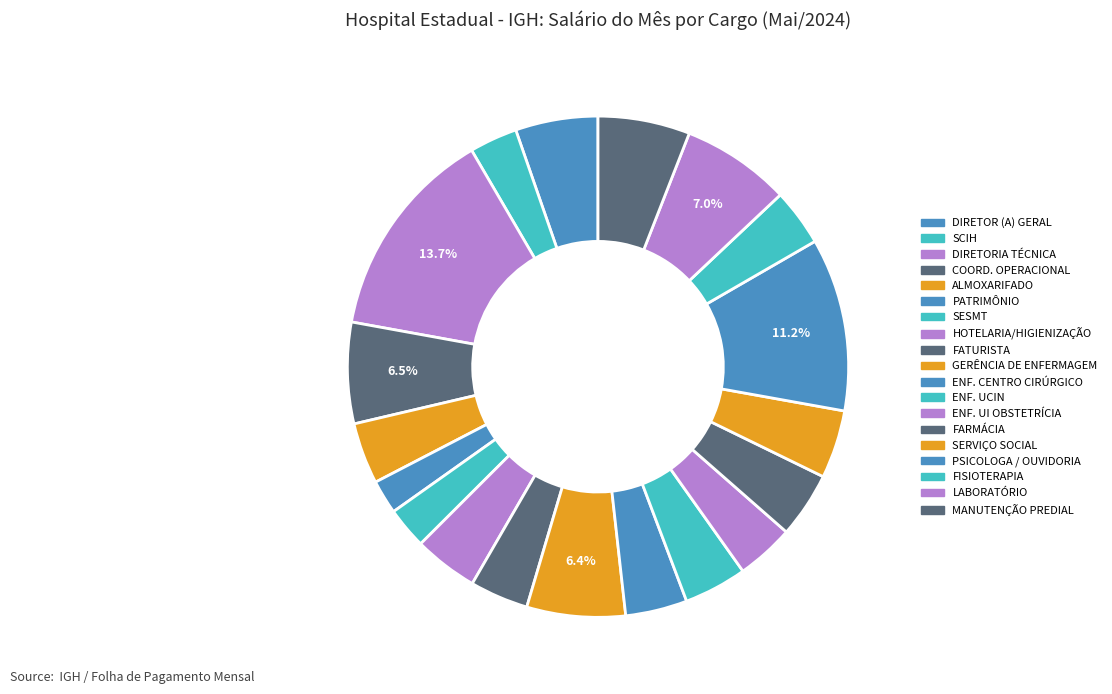

Is there any slice that represents more than half of the pie?

No